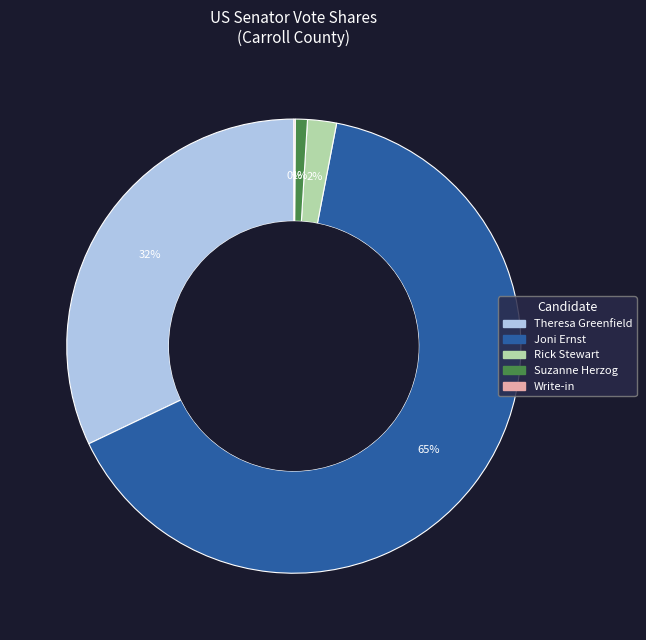

Combined, do Rick Stewart and Theresa Greenfield account for over 50%?

No